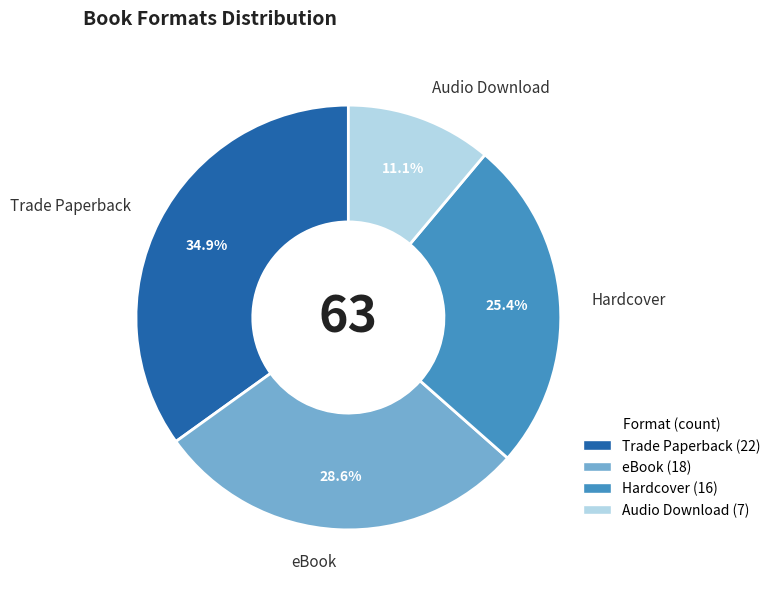

How many slices are in this pie chart?

4